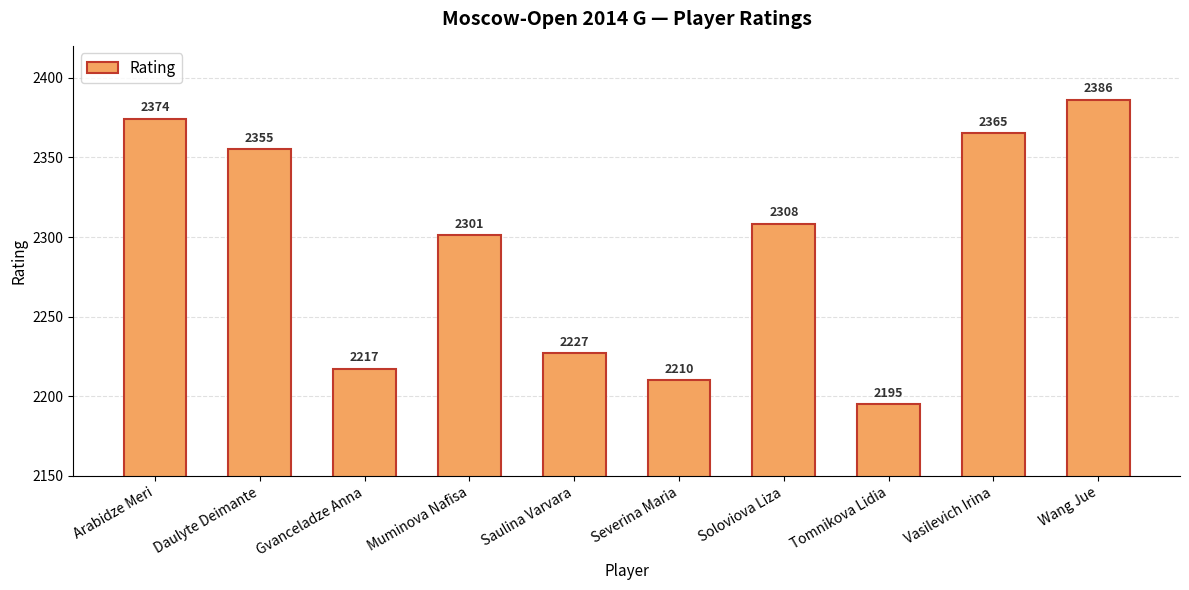

What is the label of the 5th bar from the right?

Severina Maria